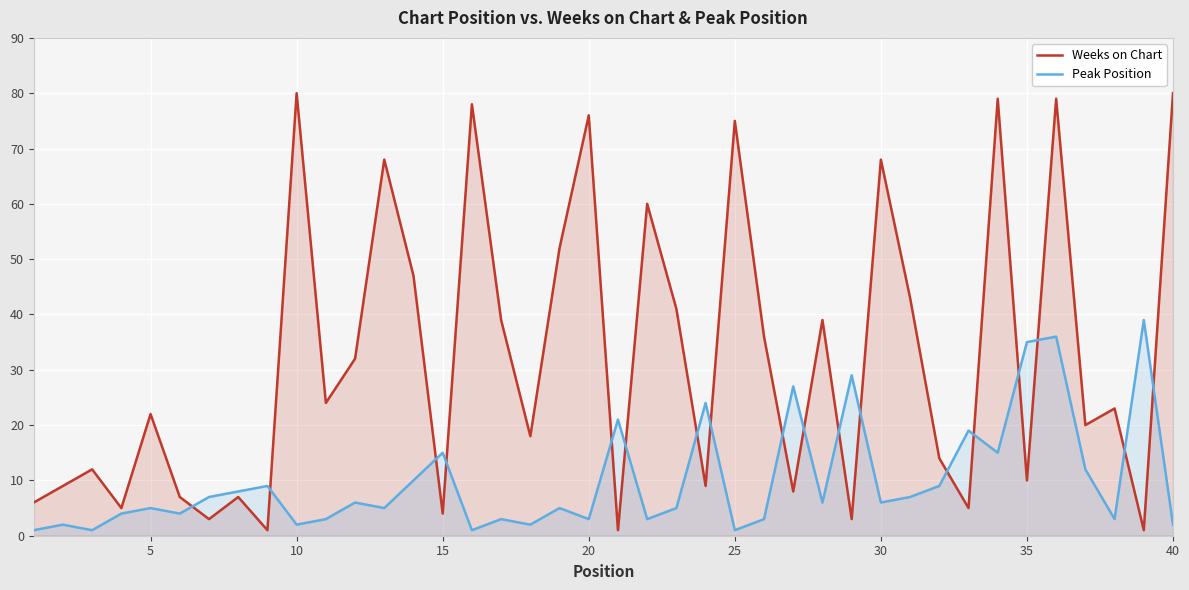

Which series has the largest total across all categories?

Weeks on Chart